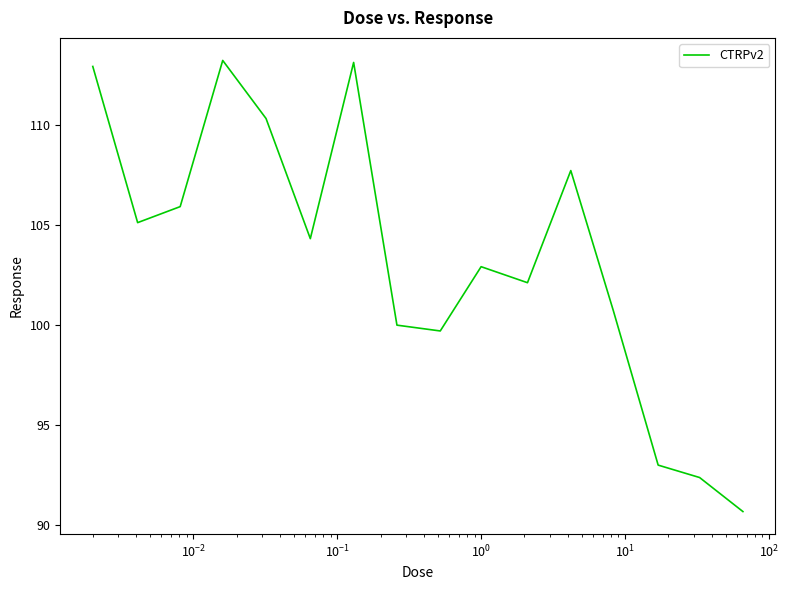

What is the greatest value displayed?

113.2